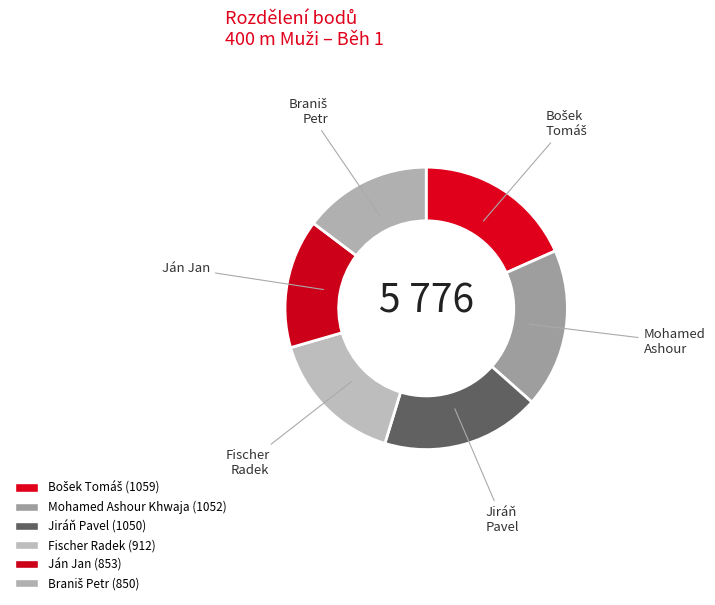

How many slices are in this pie chart?

6